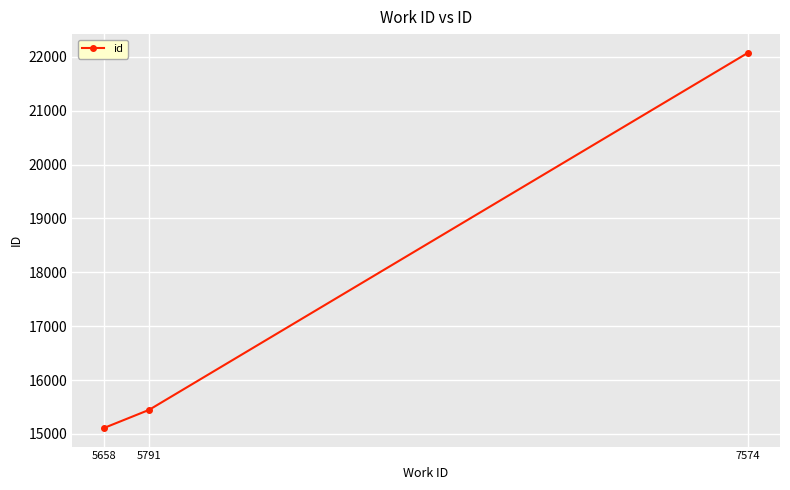

What is the difference between the maximum and minimum values?

6959